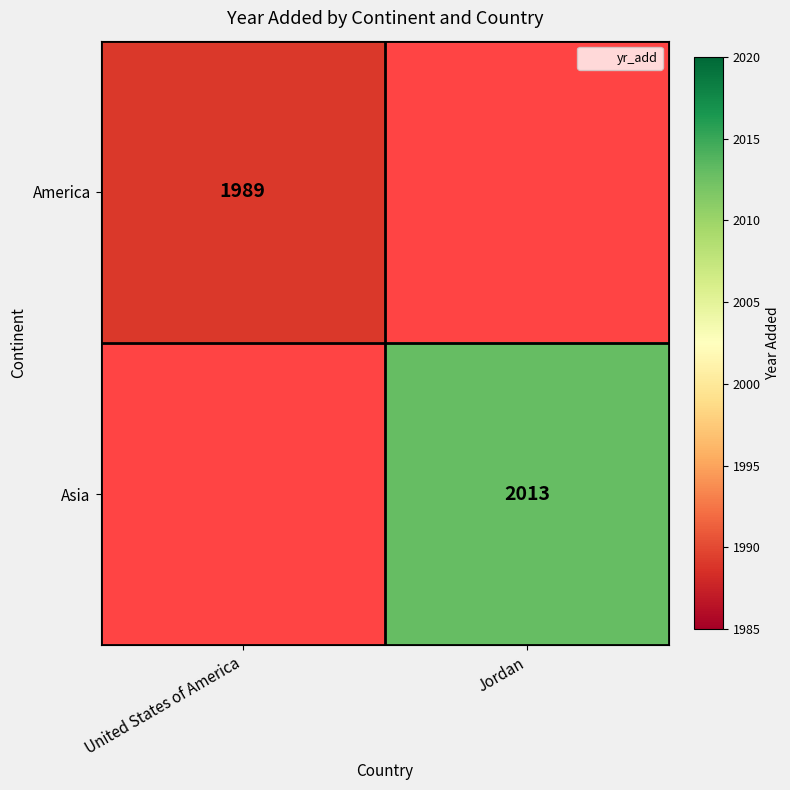

List the series in order of their overall mean, lowest first.

America, Asia